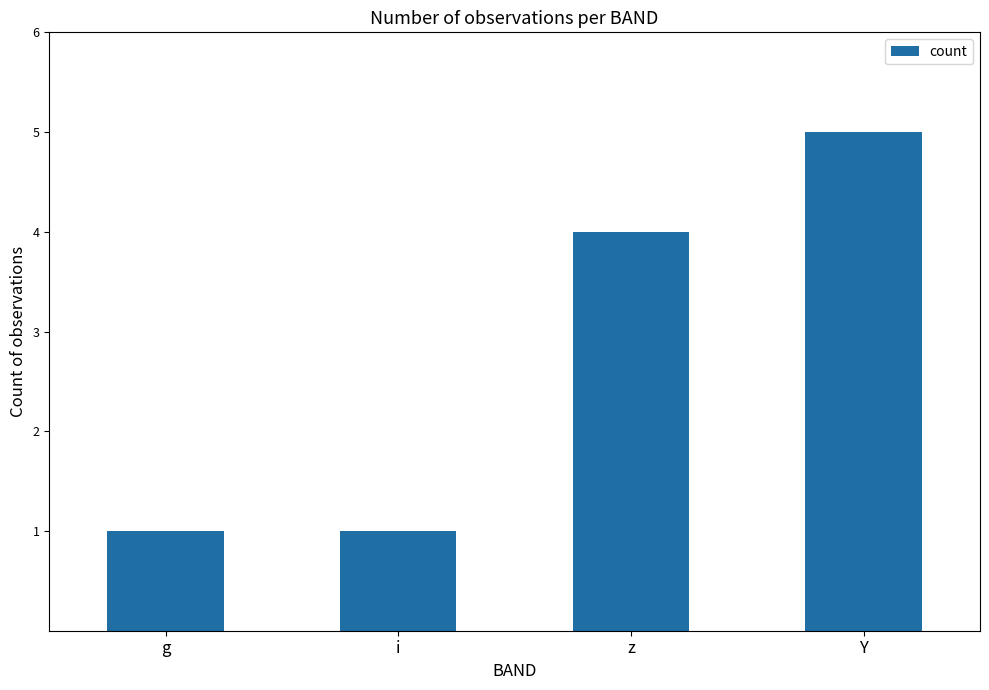

The chart shows a value of 4 at z. True or false?

True